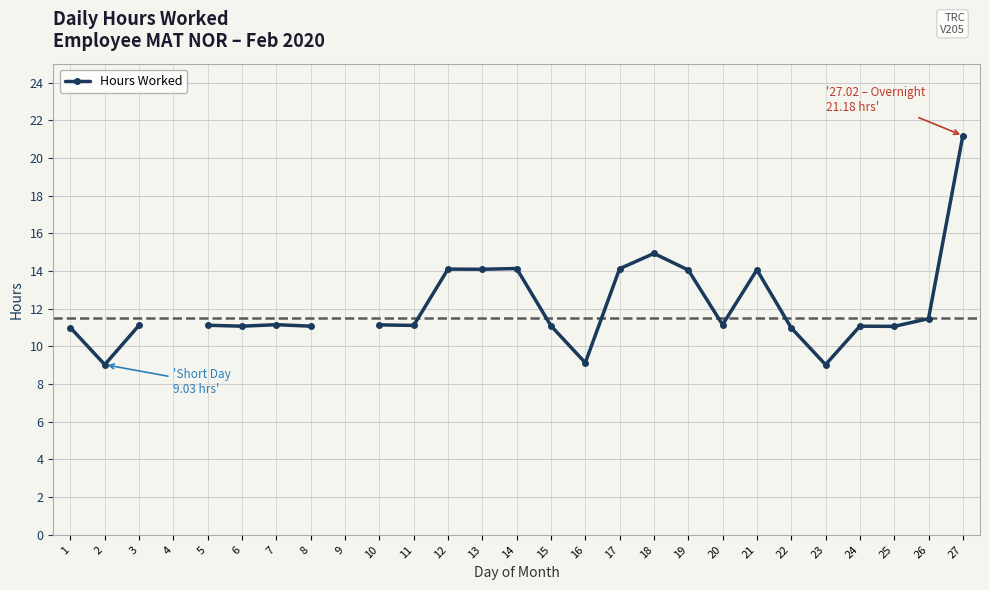

What is the greatest value displayed?

21.2